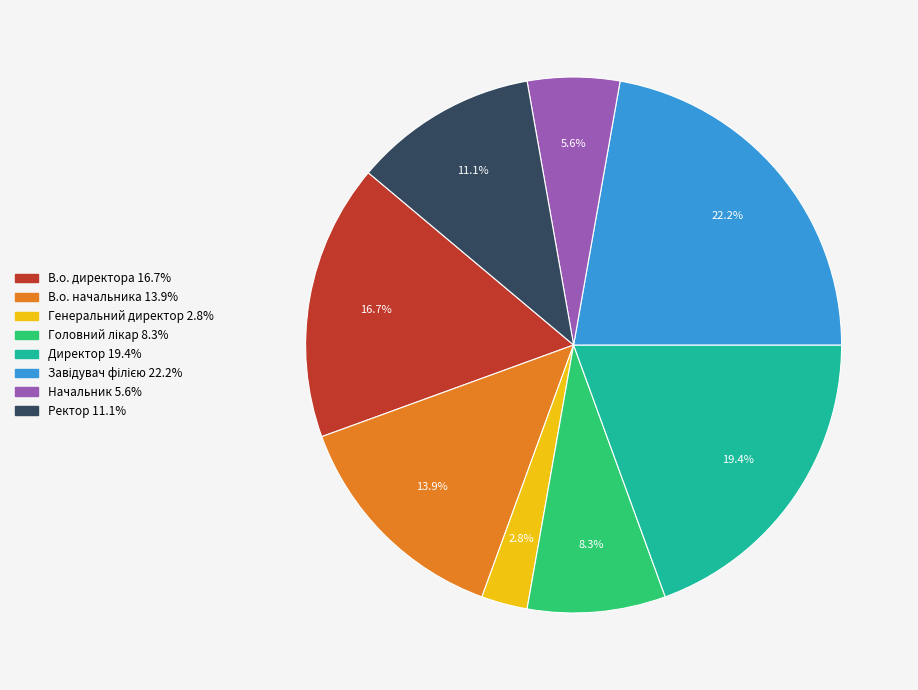

How many slices are in this pie chart?

8